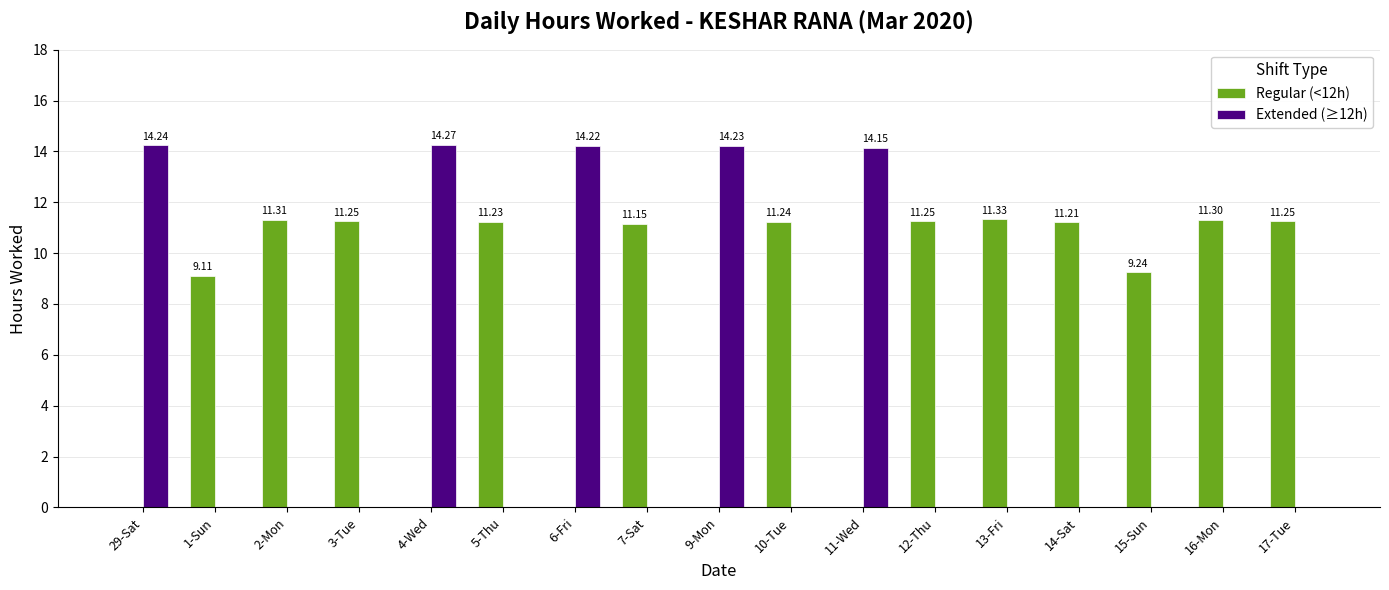

Which series has the widest spread of values?

Extended (≥12h)